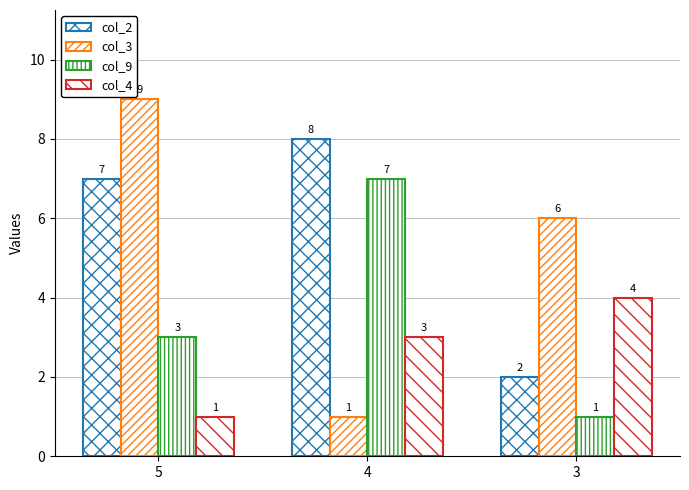

How many data points in col_9 are less than 3?

1